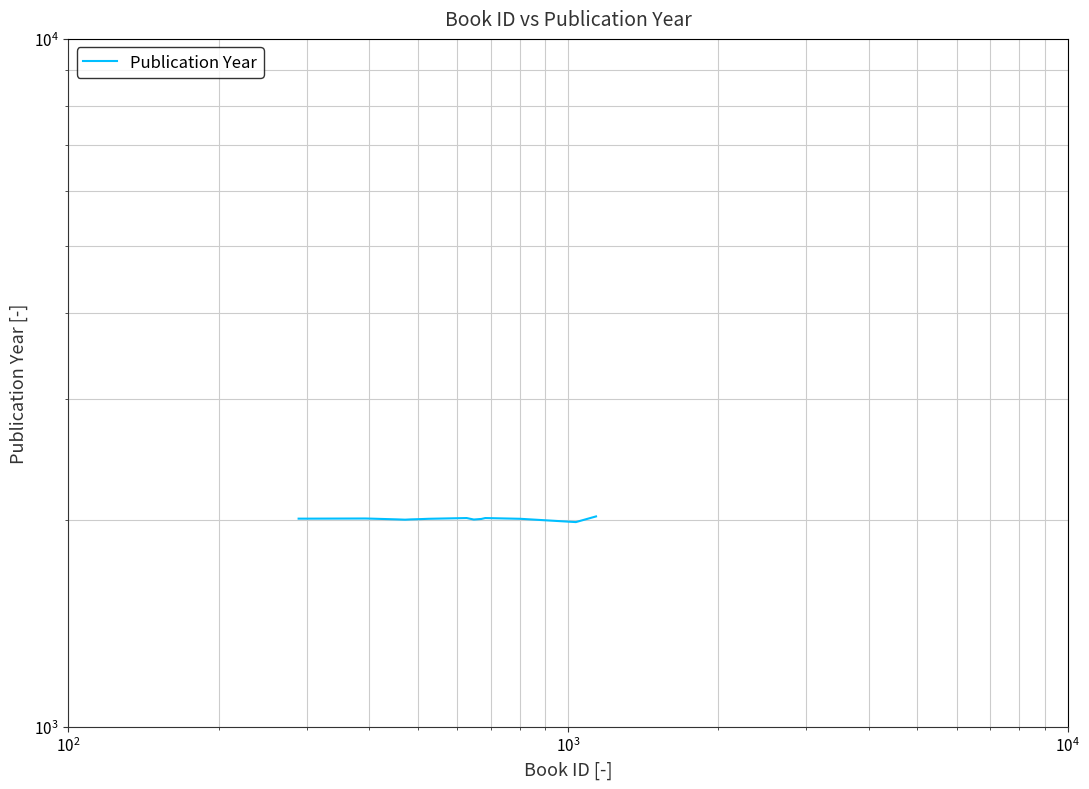

The chart shows a value of 3032 at 12. True or false?

False